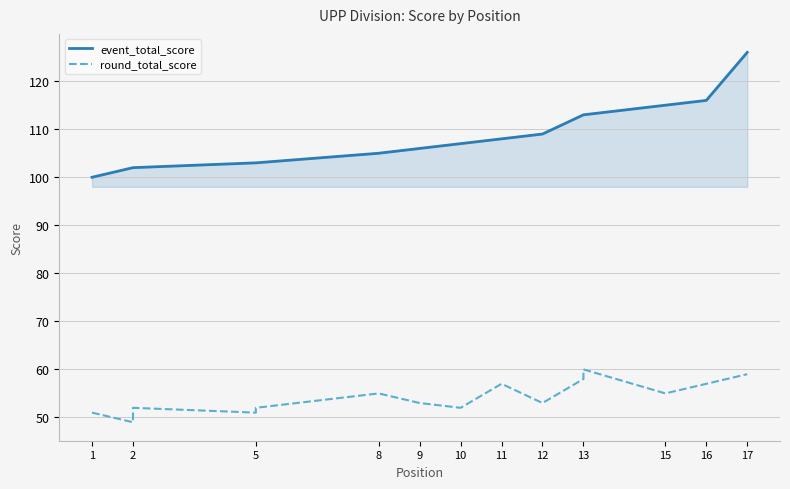

Which series has the largest range (max minus min)?

event_total_score